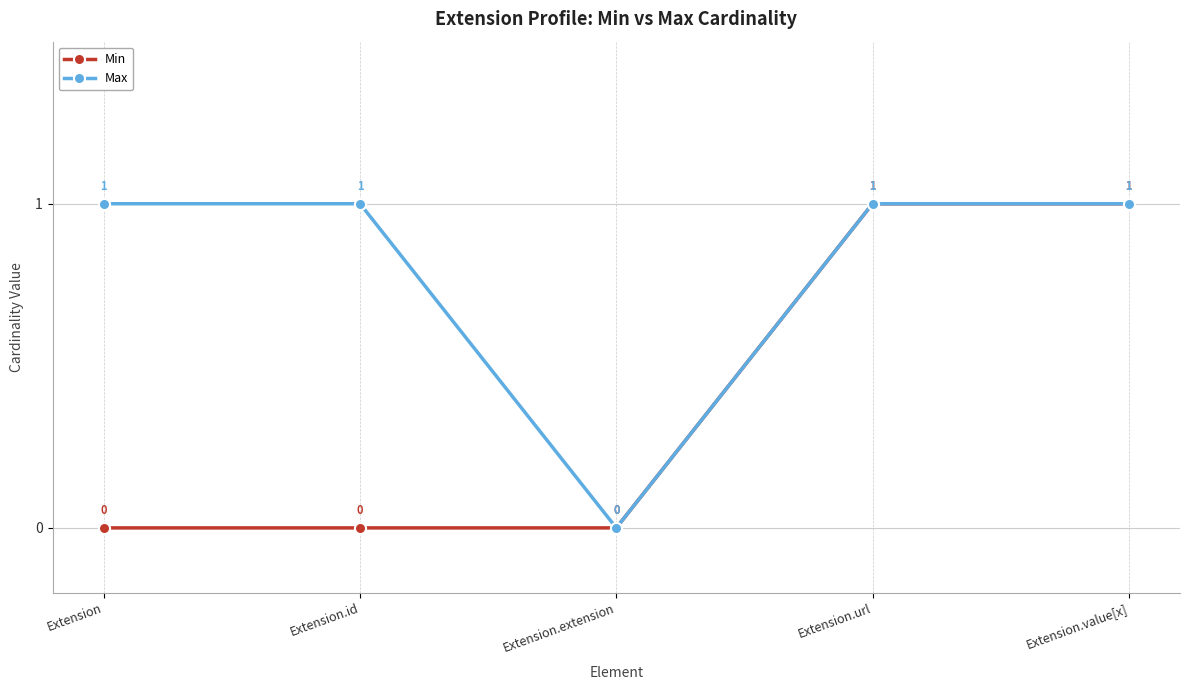

Reading right to left, transcribe all the data shown in this chart.

Min: 1	1	0	0	0
Max: 1	1	0	1	1